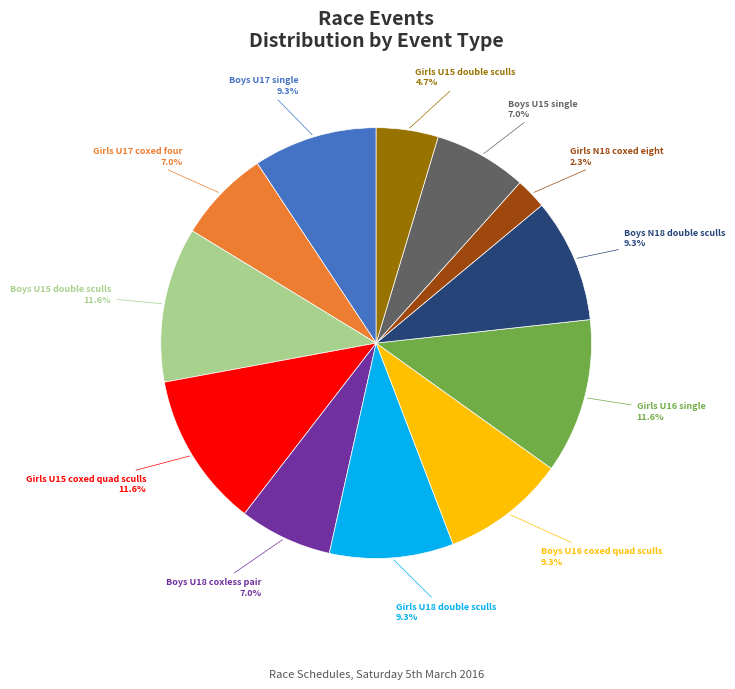

Is there any slice that represents more than half of the pie?

No